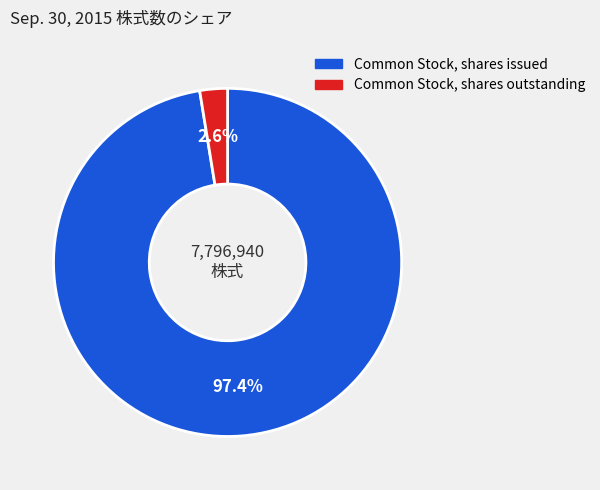

Is Common Stock, shares issued the majority of the pie?

Yes